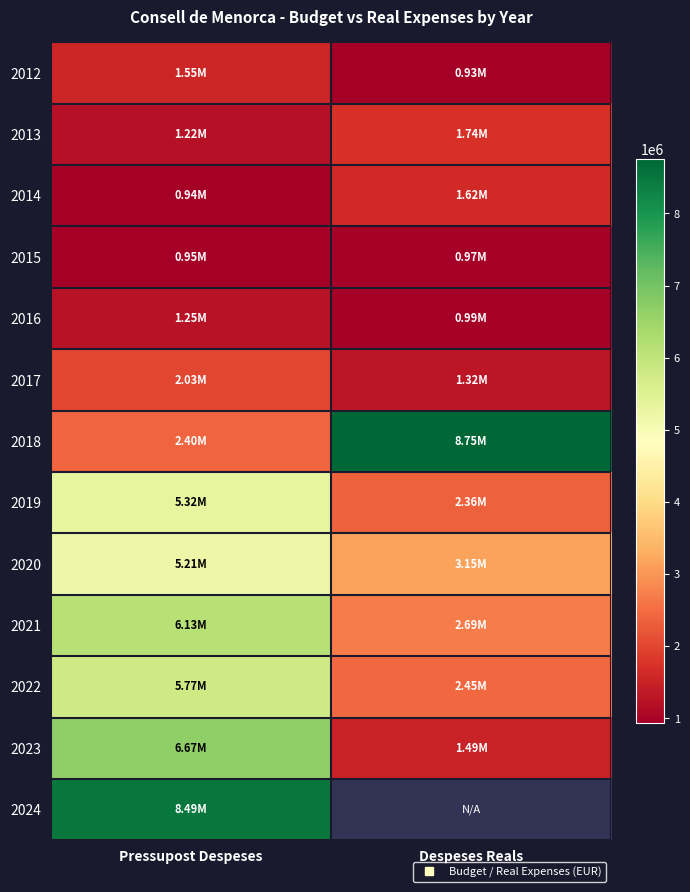

Rank the series at Despeses Reals from lowest to highest value.

2012, 2015, 2016, 2017, 2023, 2014, 2013, 2019, 2022, 2021, 2020, 2018, 2024